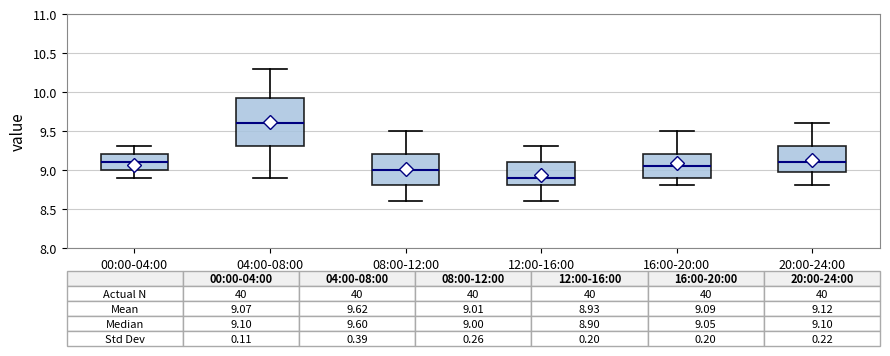

Which box has the highest median line?

04:00-08:00